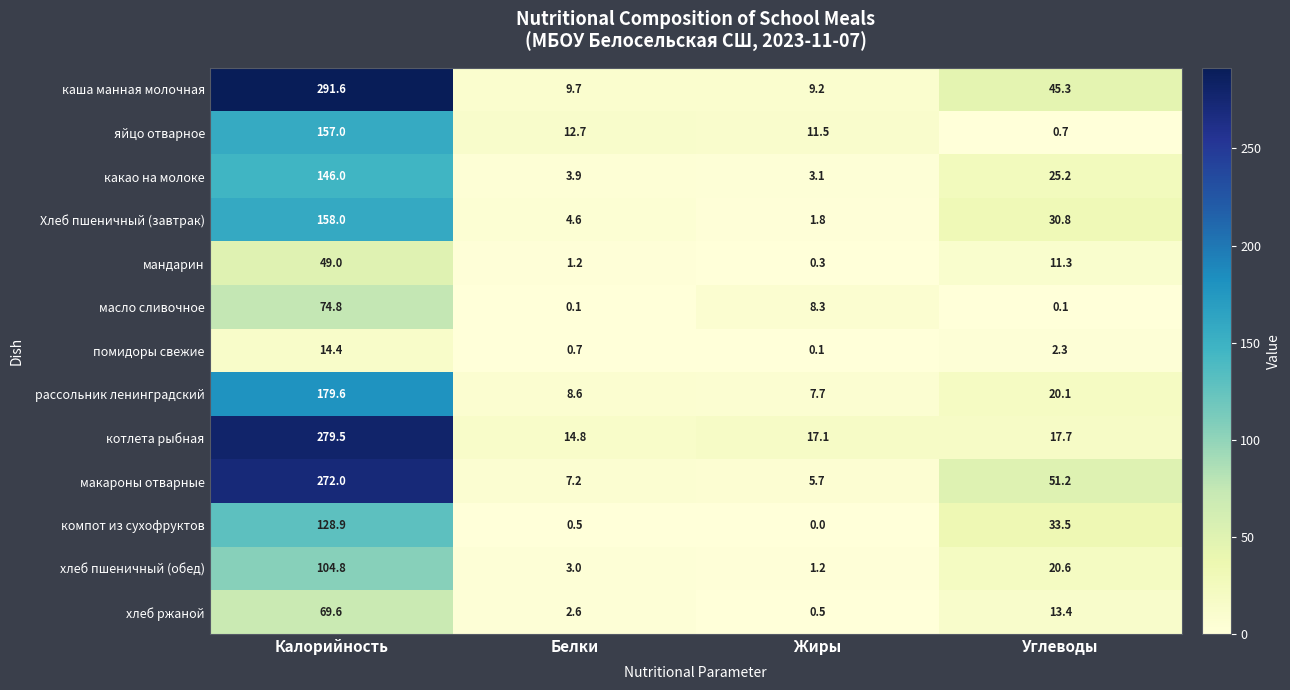

What is the sum of the хлеб ржаной values at Углеводы and Калорийность?

83.0